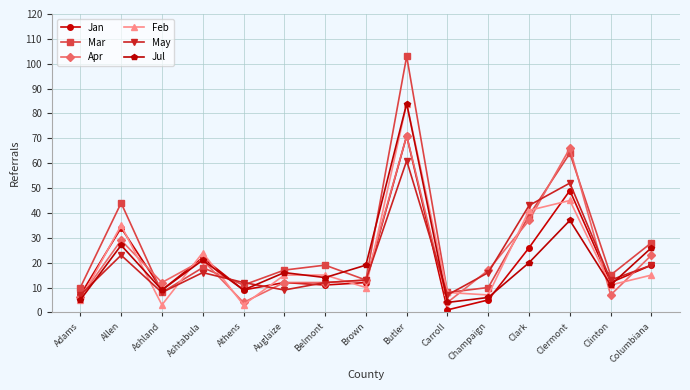

What is the value of the Feb point at the 3rd from the left?

3